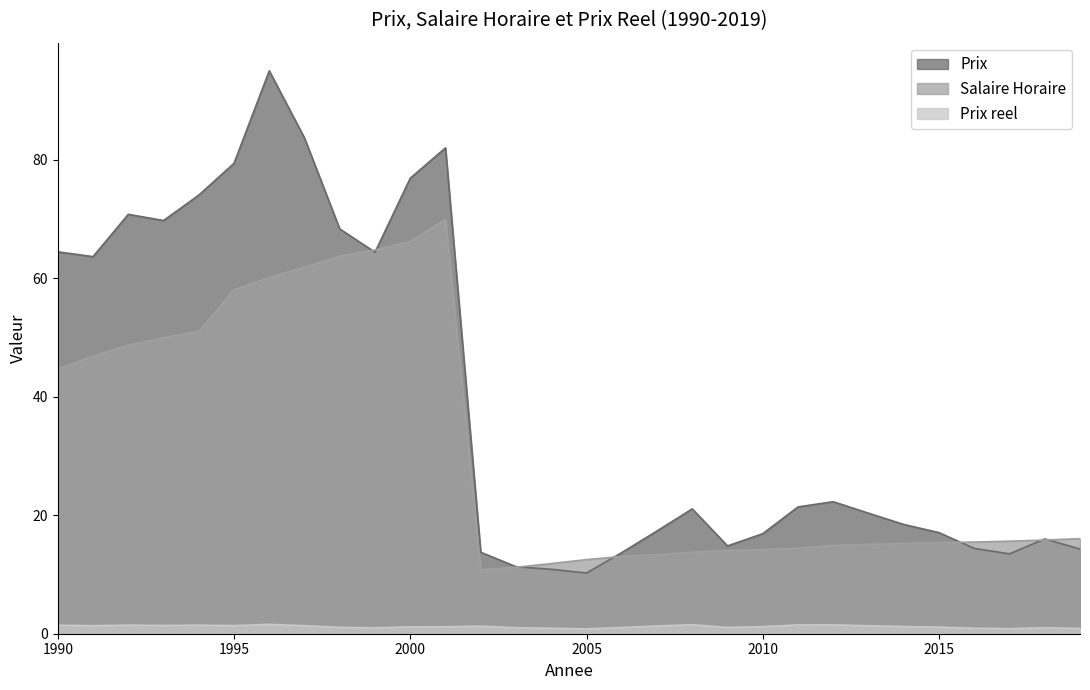

What are all the series names shown in the legend?

Prix, Salaire Horaire, Prix reel